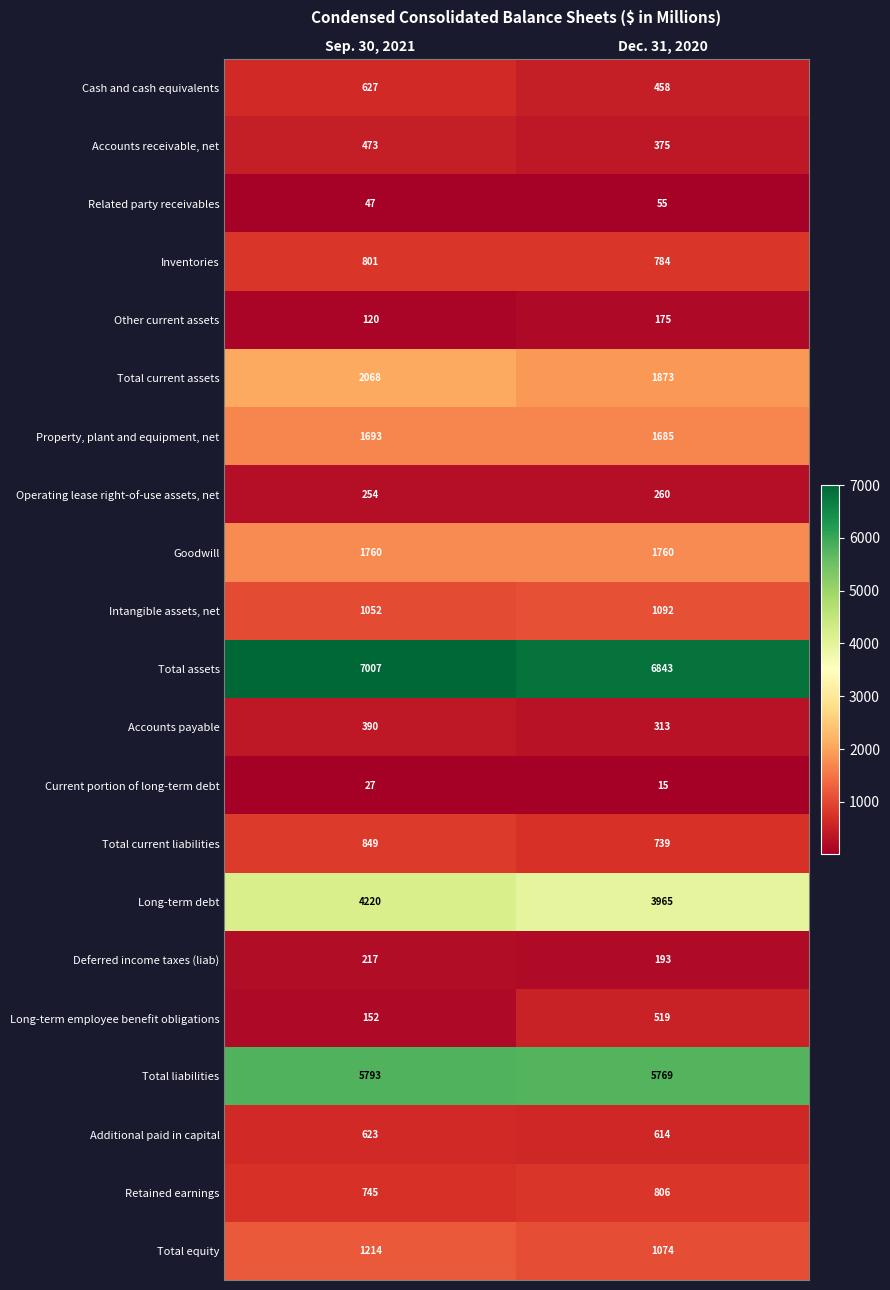

What value does the Intangible assets, net series have at Sep. 30, 2021, to the nearest 5?

1050